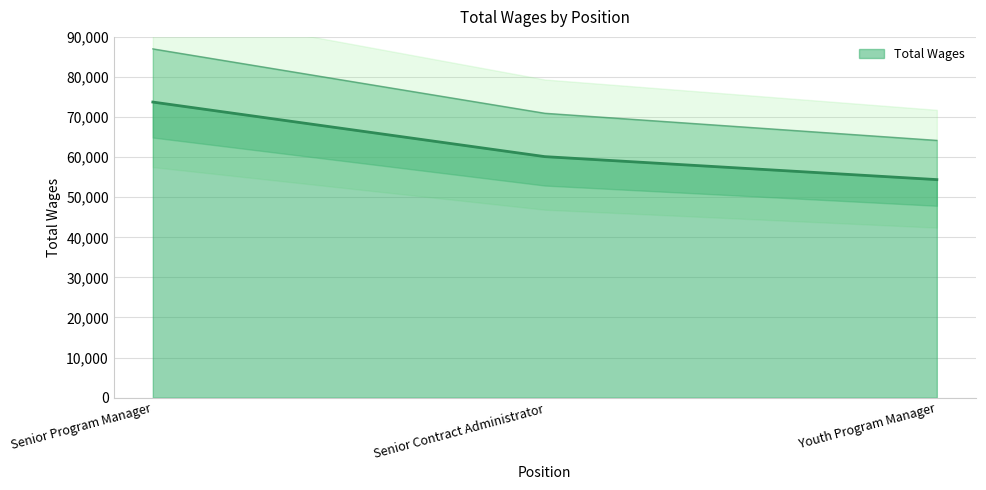

What is the label of the 1st point from the right?

Youth Program Manager